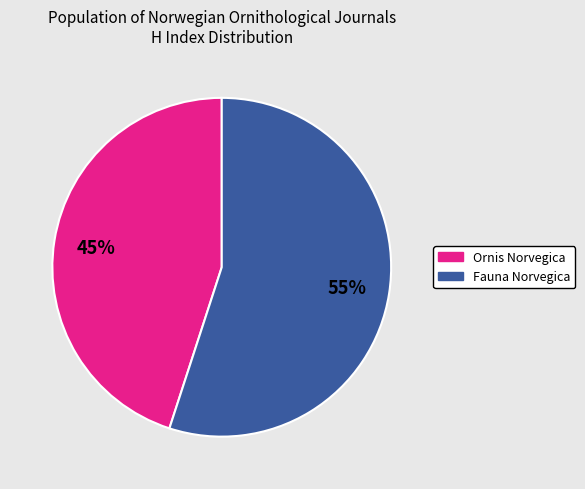

Rank the categories by value from lowest to highest.

Ornis Norvegica, Fauna Norvegica